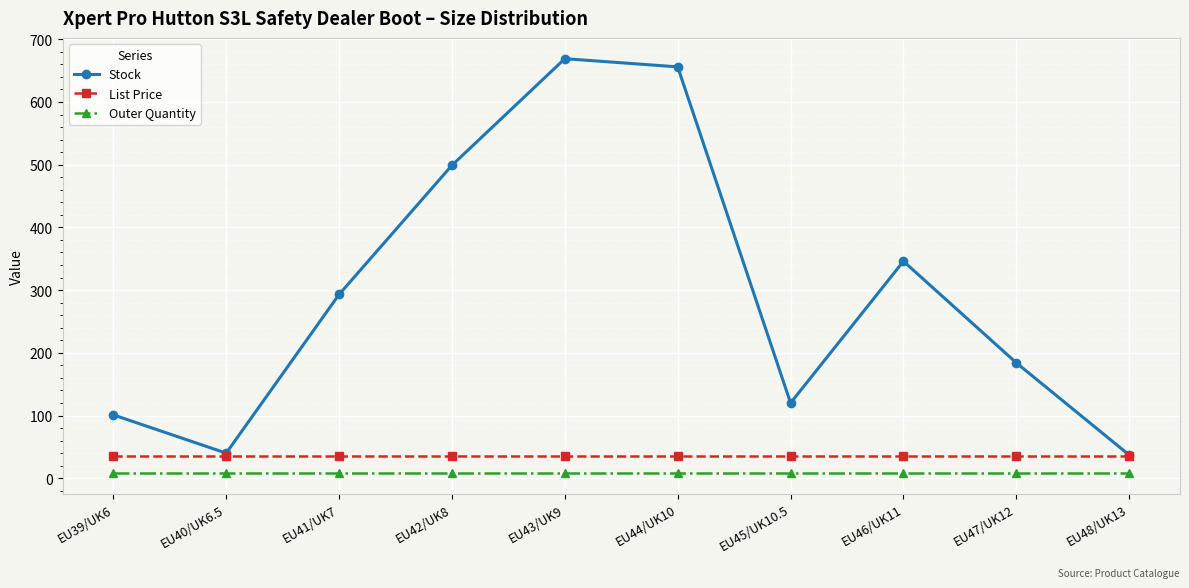

What is the lowest value of the Outer Quantity series?

8.0